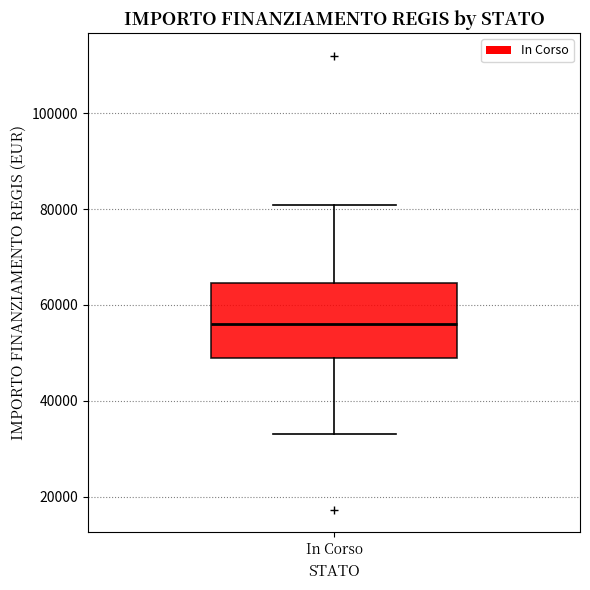

Read this box plot against the y-axis: the position of the median line, the range covered by the box, and the ends of both whiskers. The values are not printed on the chart, so give them approximately, as read against the axis.

median 56000, box 50000 to 64000, whiskers 32000 to 80000